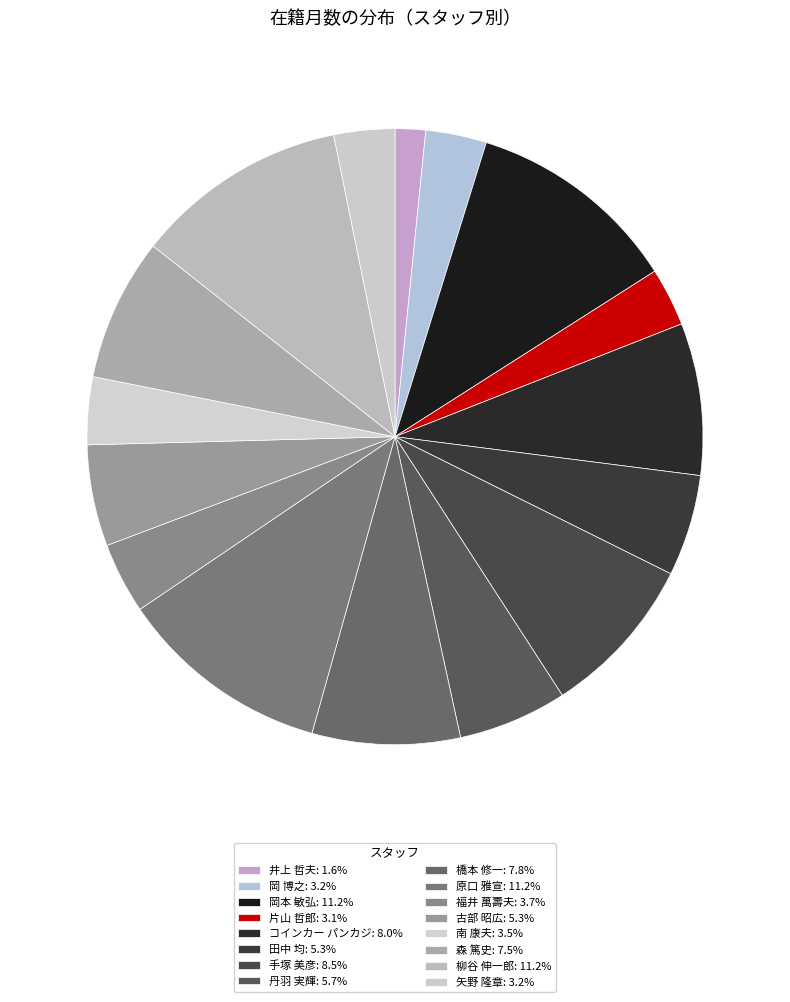

Count the number of slices in the pie.

16